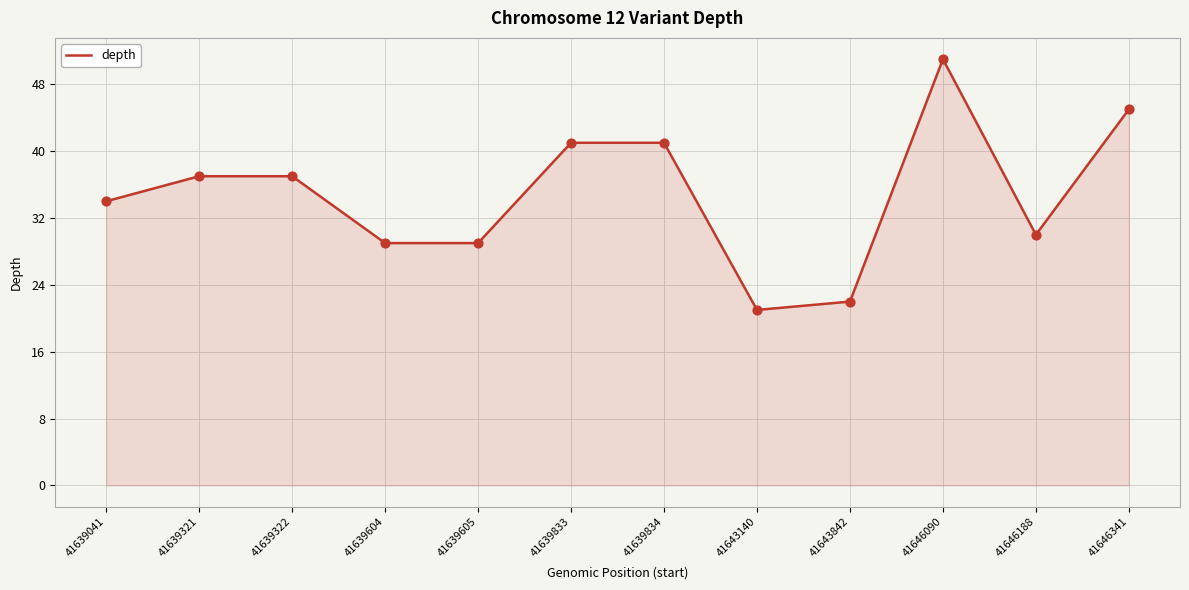

What is the ratio of the value at 41639604 to the value at 41639321?

0.8